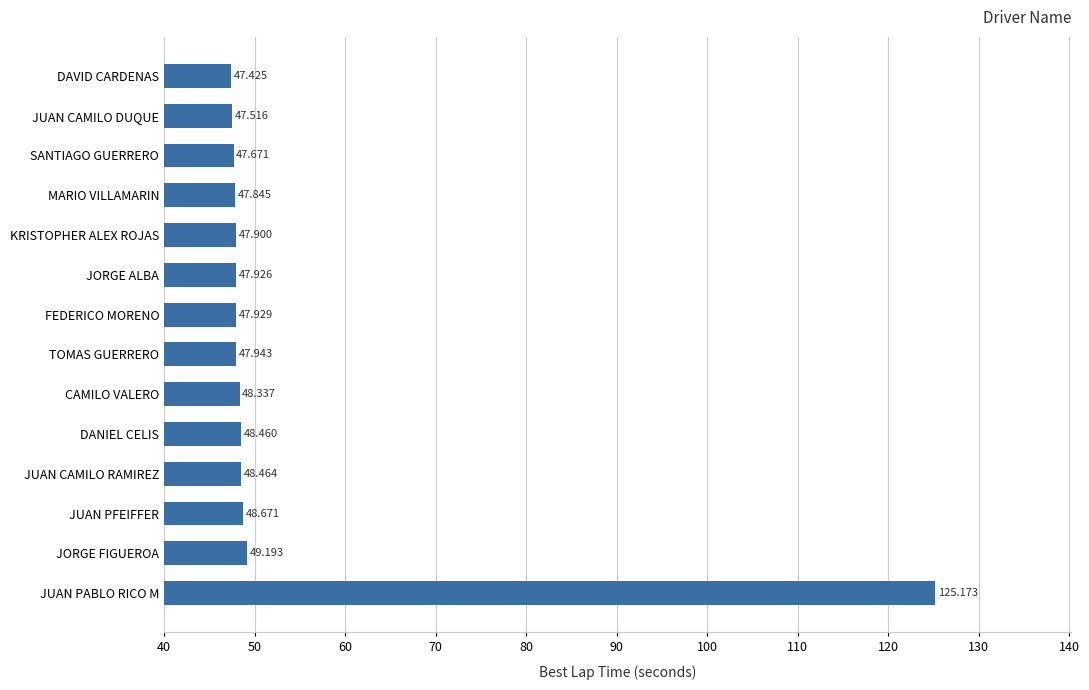

Between CAMILO VALERO and JUAN CAMILO DUQUE, which is larger?

CAMILO VALERO